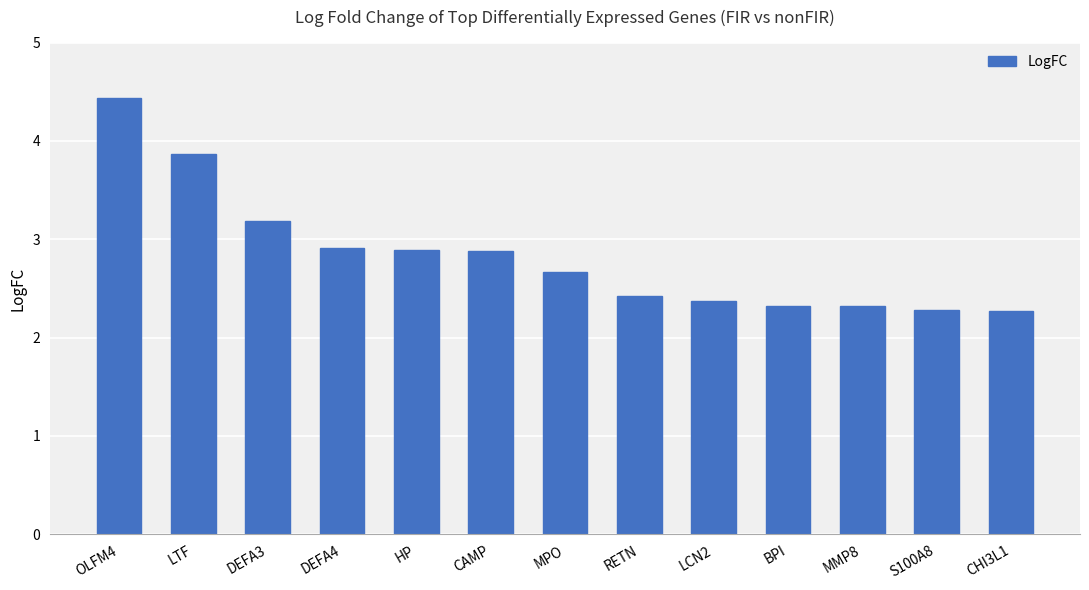

What is the label of the 10th bar from the right?

DEFA4